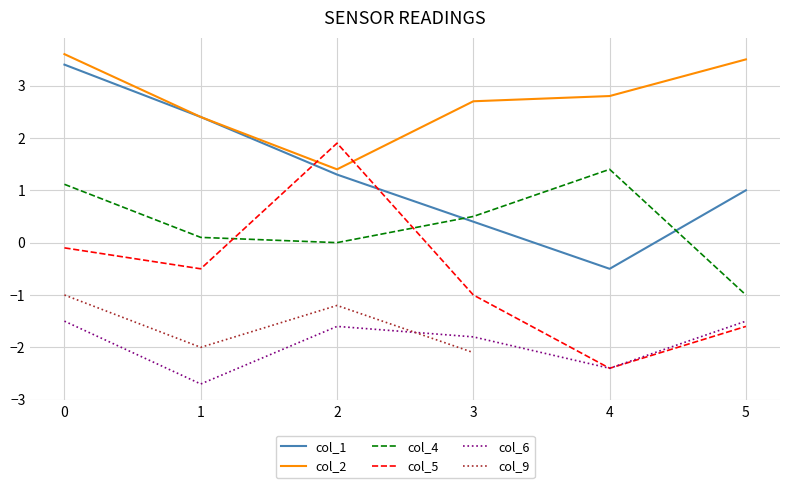

Which series has the largest total across all categories?

col_2